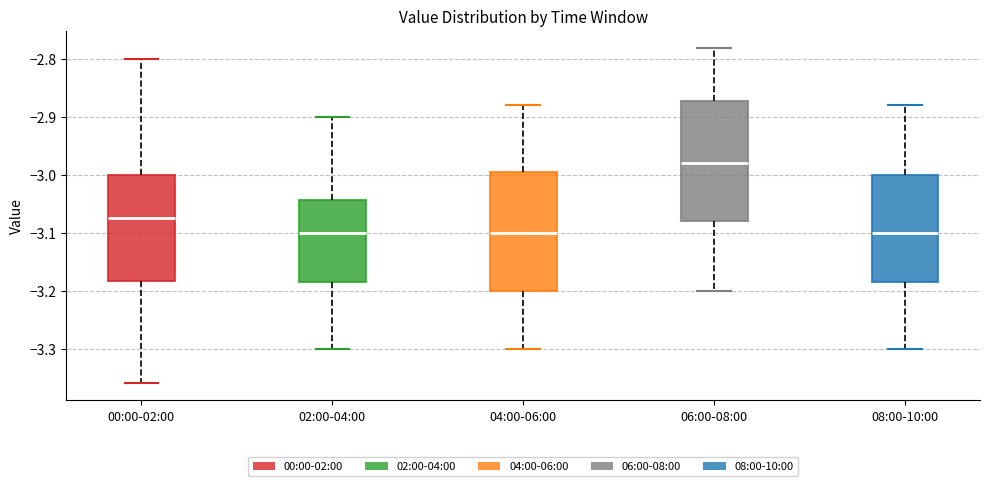

Reading left to right, read every box against the y-axis: the position of its median line, the range the box covers, and the ends of its whiskers. The values are not printed on the chart, so give them approximately, as read against the axis.

00:00-02:00: median -3.07, box -3.18 to -3.00, whiskers -3.36 to -2.80
02:00-04:00: median -3.10, box -3.18 to -3.04, whiskers -3.30 to -2.90
04:00-06:00: median -3.10, box -3.20 to -2.99, whiskers -3.30 to -2.88
06:00-08:00: median -2.98, box -3.08 to -2.87, whiskers -3.20 to -2.78
08:00-10:00: median -3.10, box -3.18 to -3.00, whiskers -3.30 to -2.88